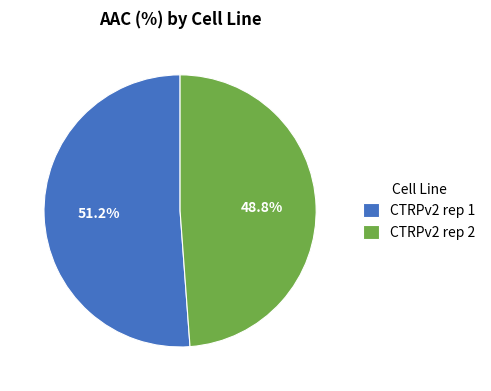

Approximately how many times larger is the value at CTRPv2 rep 1 compared to CTRPv2 rep 2?

1.0